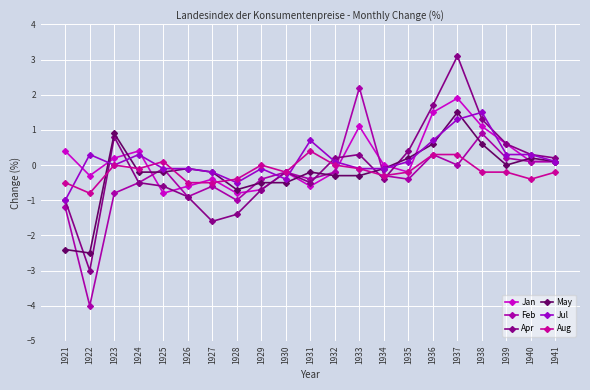

At which label does Feb first exceed 0?

1933